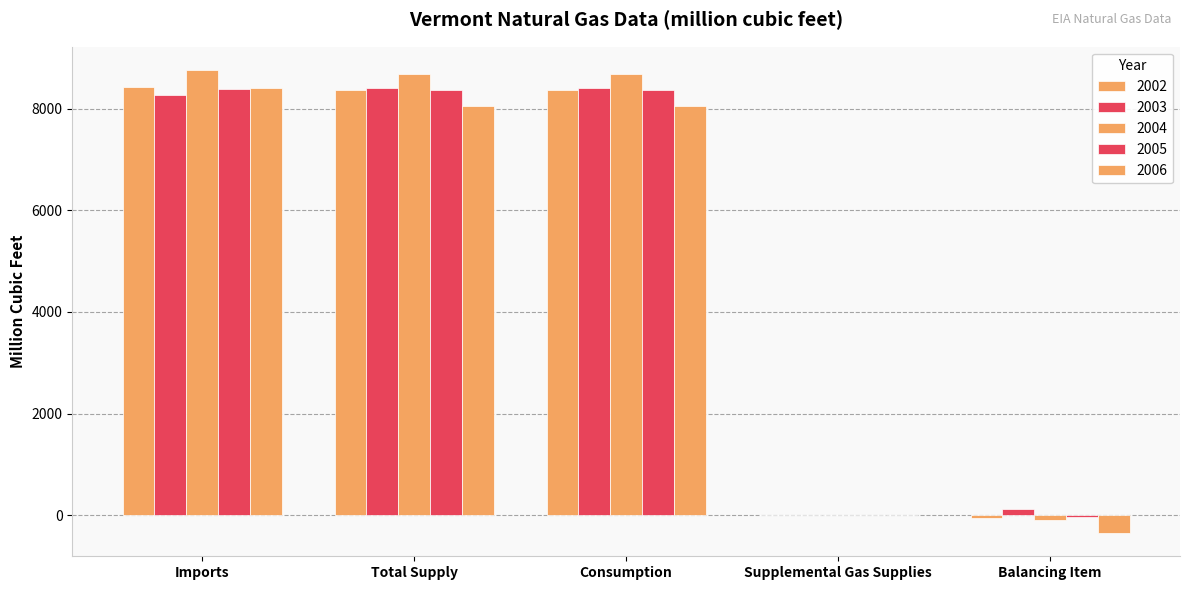

Rank the series by their maximum value, from lowest to highest.

2005, 2003, 2006, 2002, 2004